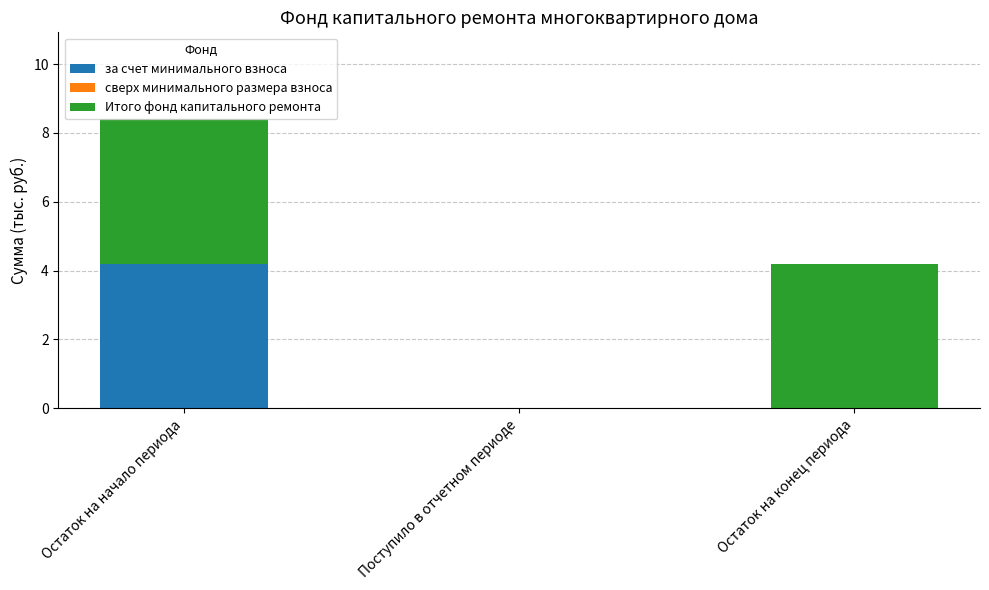

What is the total value across all series at Остаток на конец периода?

4.2